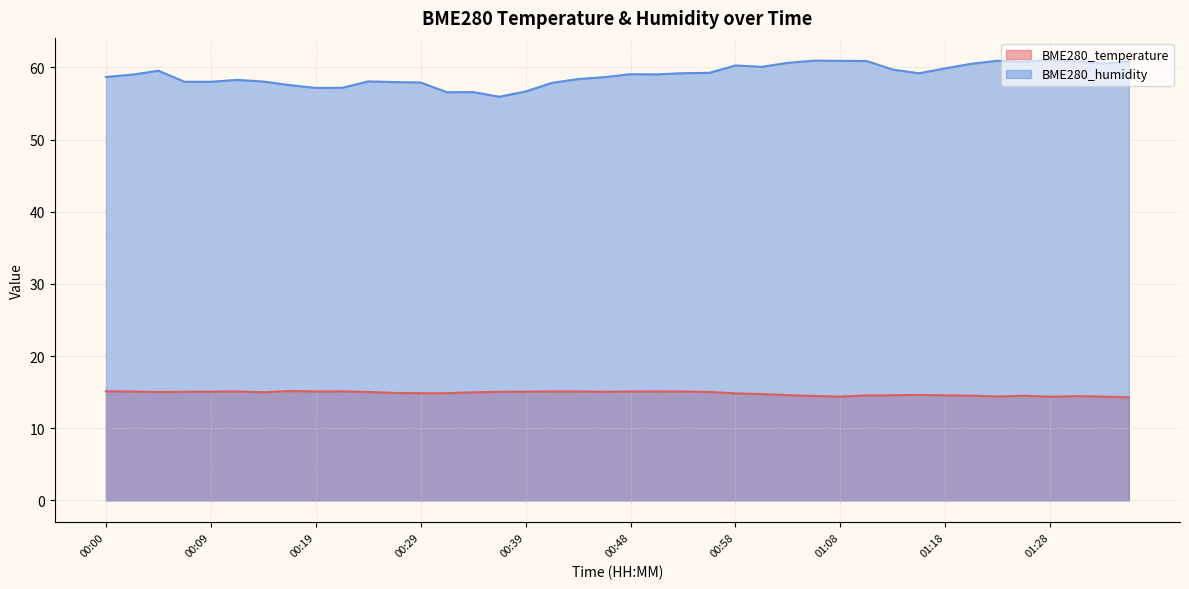

What is the label of the 15th point from the right?

01:01